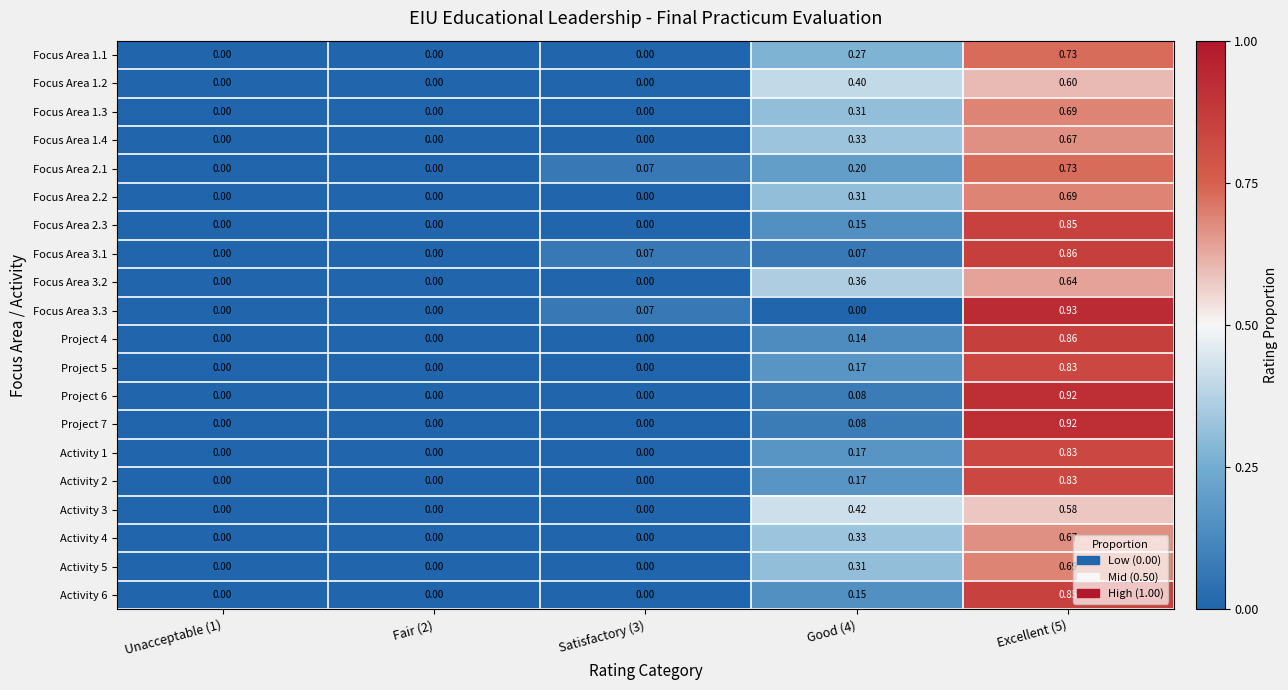

Is the value of Project 6 at Excellent (5) greater than the value of Project 4 at Unacceptable (1)?

Yes